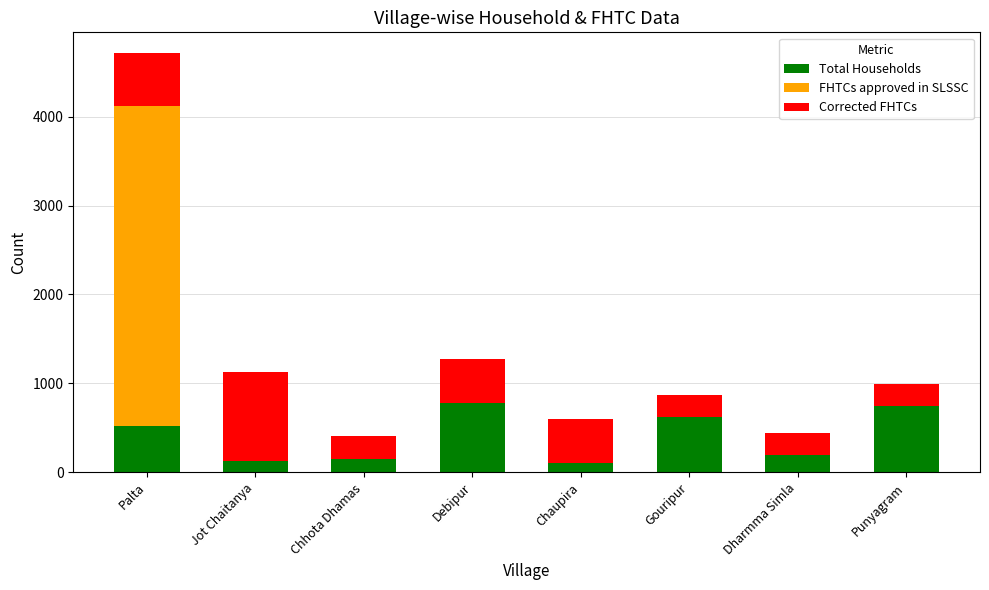

What is the highest value of the Total Households series?

779